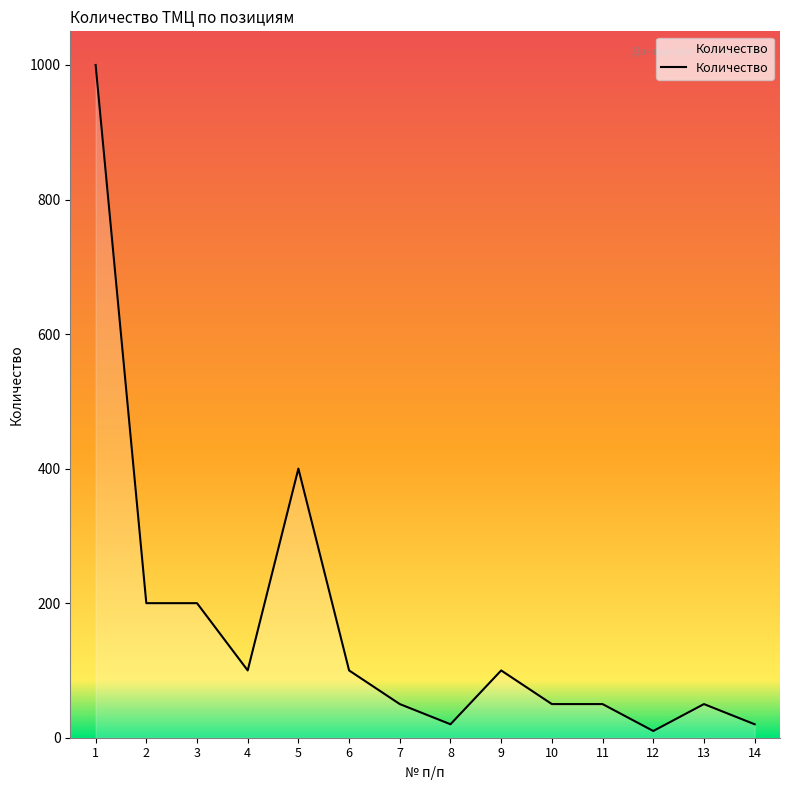

What is the difference between the maximum and minimum values?

990